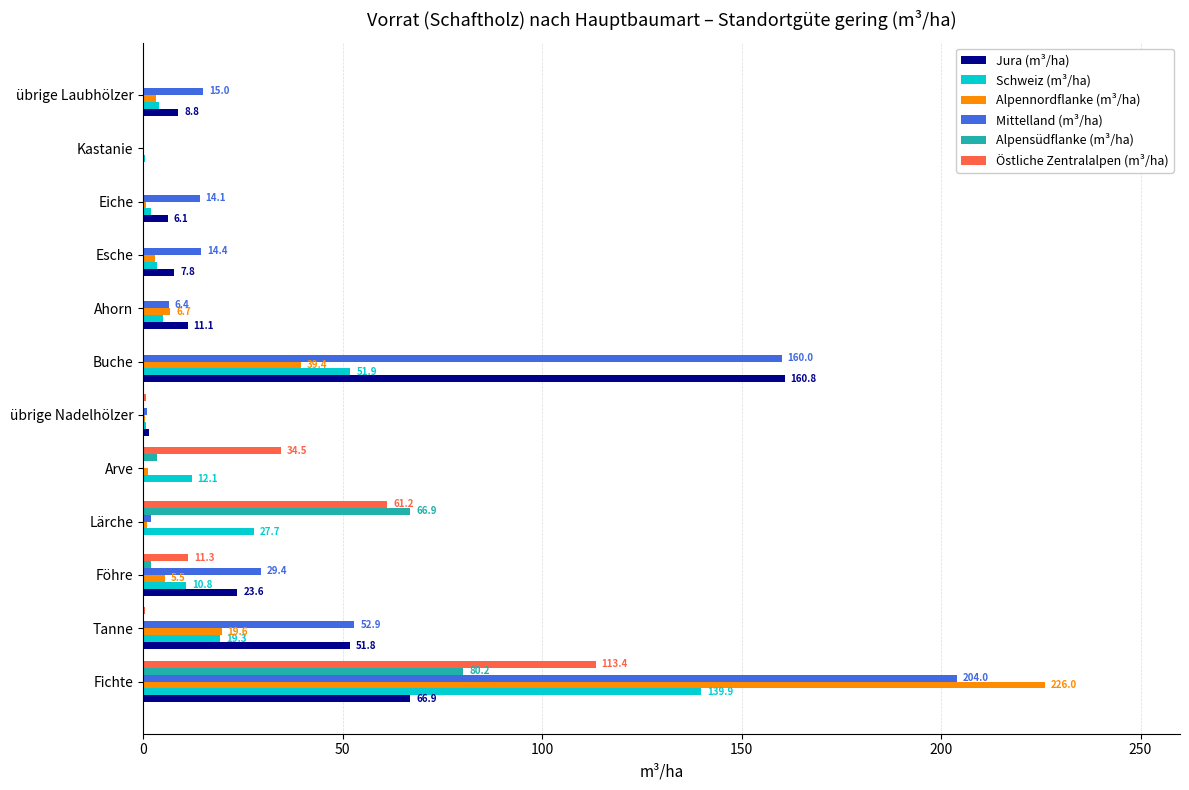

What is the maximum value for Östliche Zentralalpen (m³/ha)?

113.4